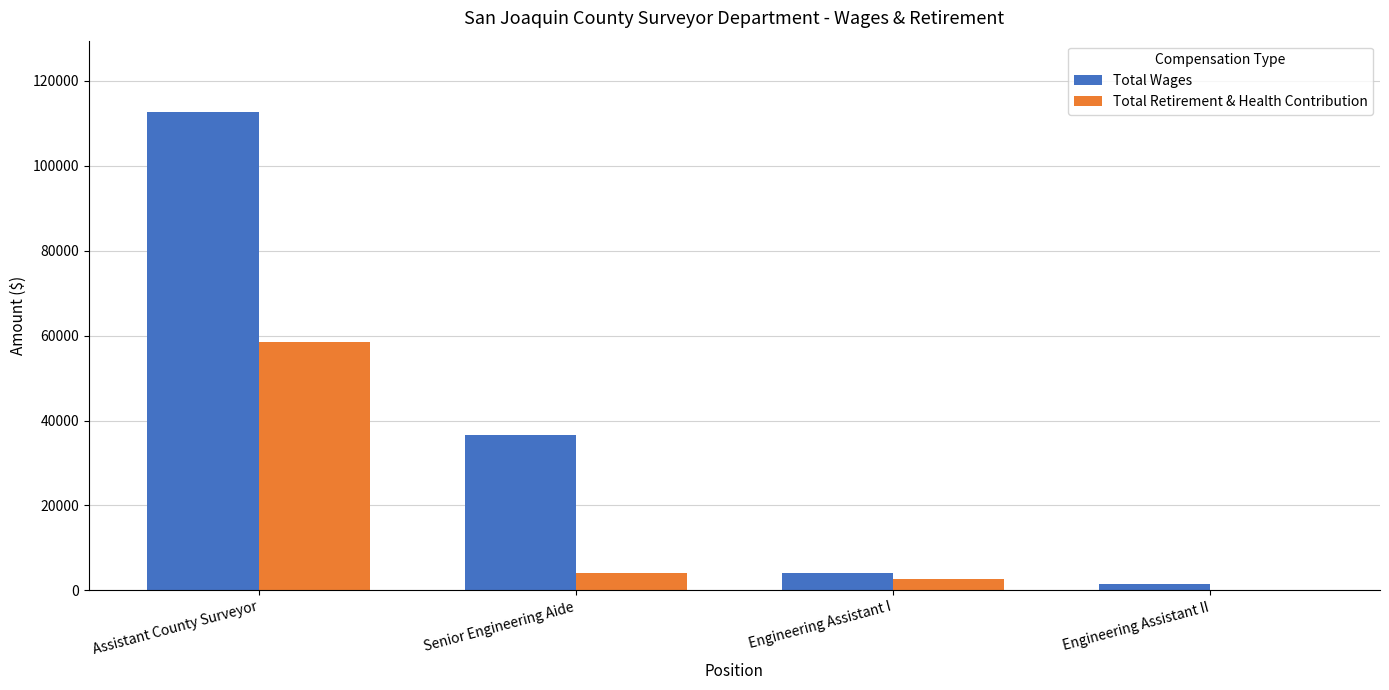

How many data points does each series have?

4